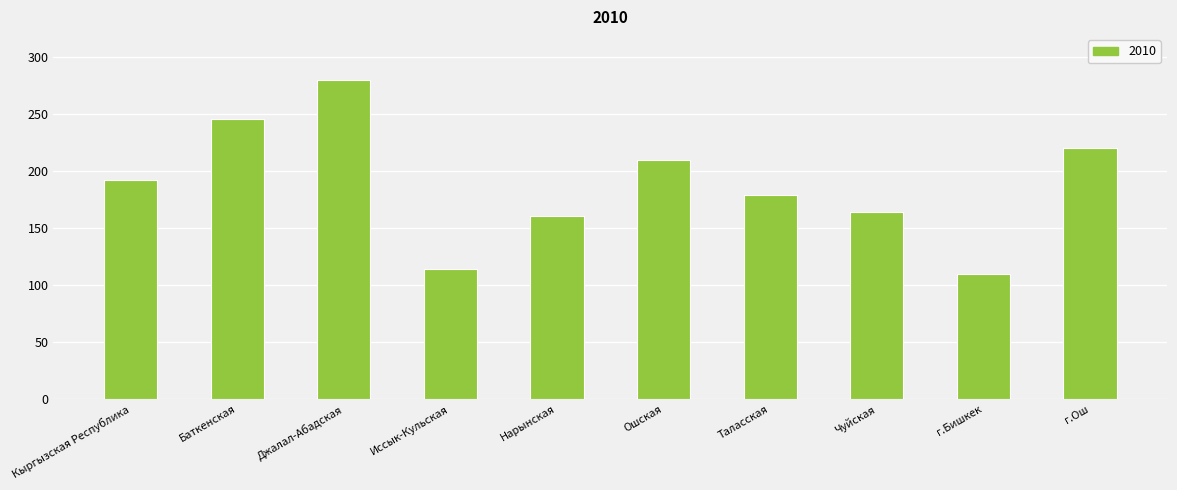

List the labels in order of value, largest first.

Джалал-Абадская, Баткенская, г.Ош, Ошская, Кыргызская Республика, Таласская, Чуйская, Нарынская, Иссык-Кульская, г.Бишкек